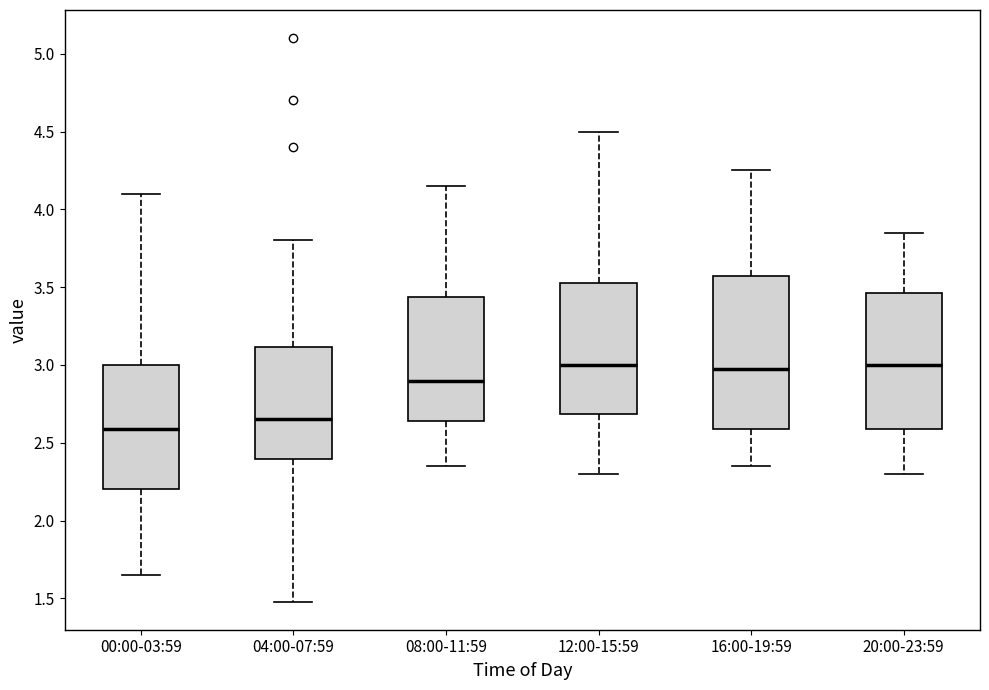

Reading left to right, transcribe this box plot: for each box, give where its median line is, the range the box spans, and where its two whiskers end, as read against the y-axis. The values are not printed on the chart, so give them approximately, as read against the axis.

00:00-03:59: median 2.60, box 2.20 to 3.00, whiskers 1.65 to 4.10
04:00-07:59: median 2.65, box 2.40 to 3.10, whiskers 1.50 to 3.80
08:00-11:59: median 2.90, box 2.65 to 3.45, whiskers 2.35 to 4.15
12:00-15:59: median 3.00, box 2.70 to 3.55, whiskers 2.30 to 4.50
16:00-19:59: median 3.00, box 2.60 to 3.60, whiskers 2.35 to 4.25
20:00-23:59: median 3.00, box 2.60 to 3.45, whiskers 2.30 to 3.85